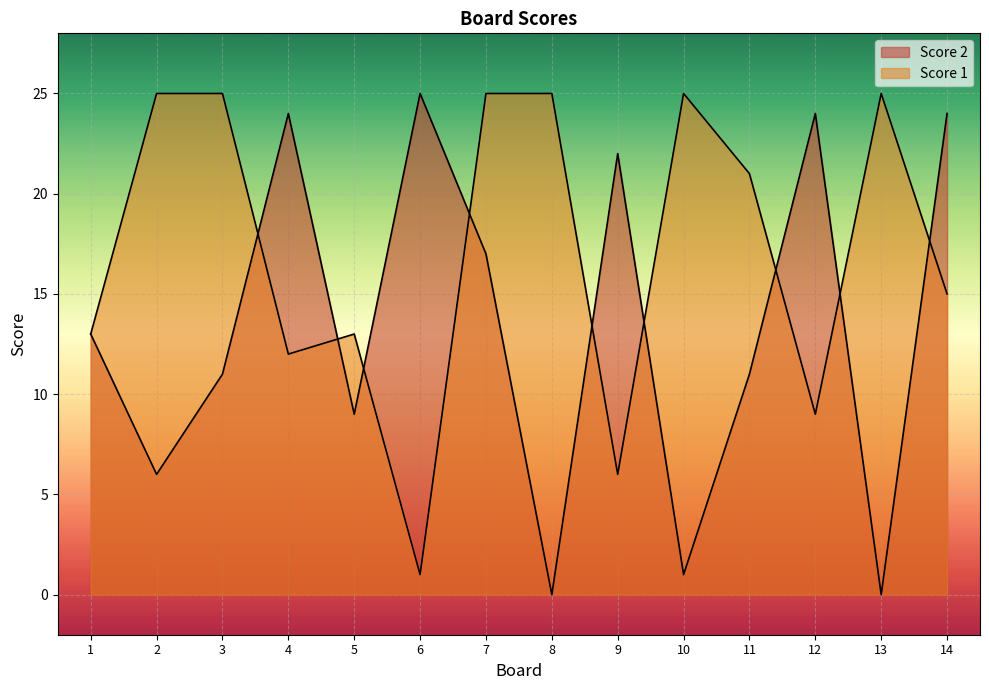

How many interior local peaks does the Score 1 series have?

3